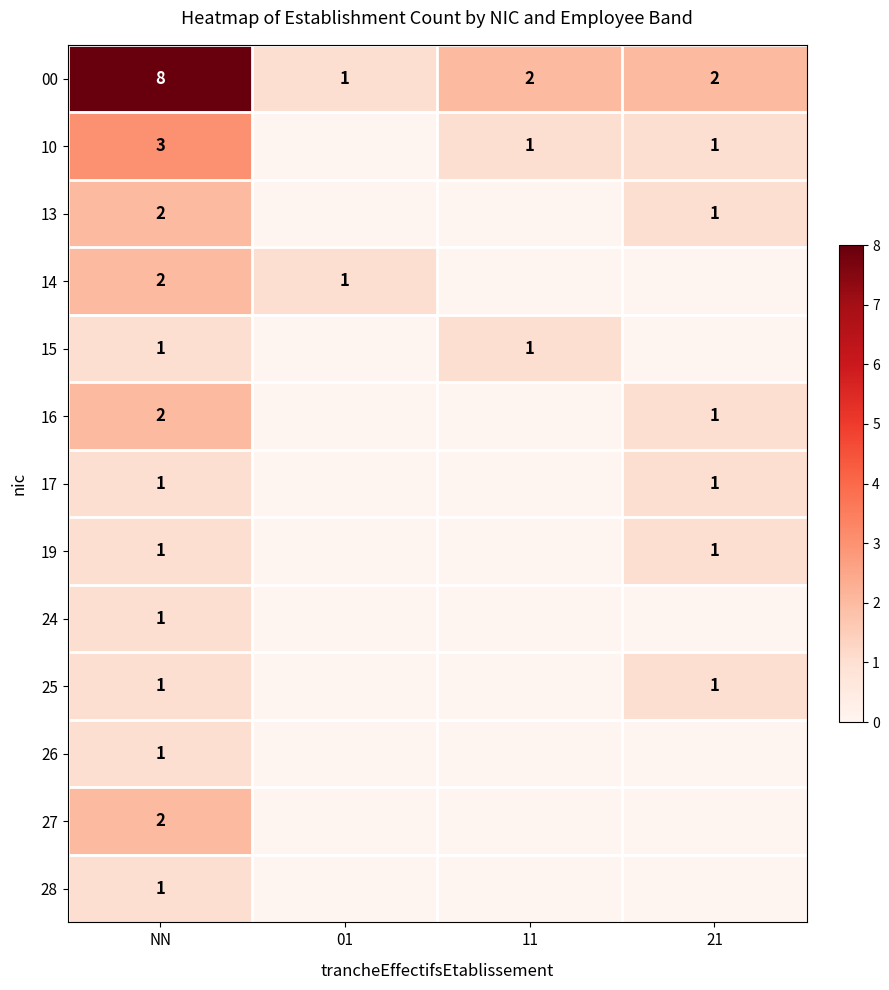

At which category is the sum across all series the highest?

NN